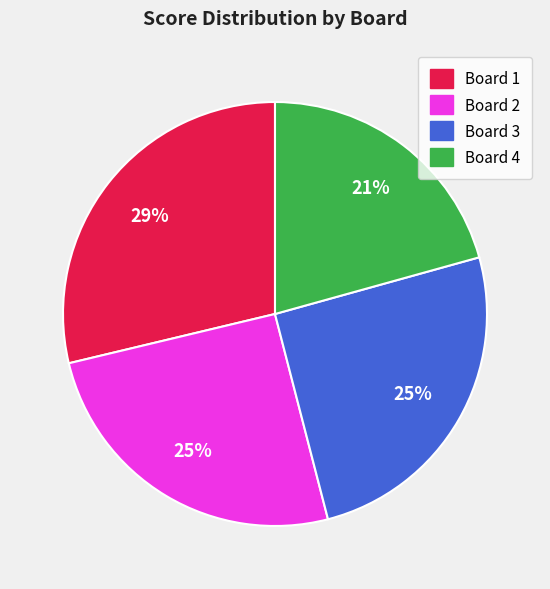

Which category has the biggest portion of the pie?

Board 1